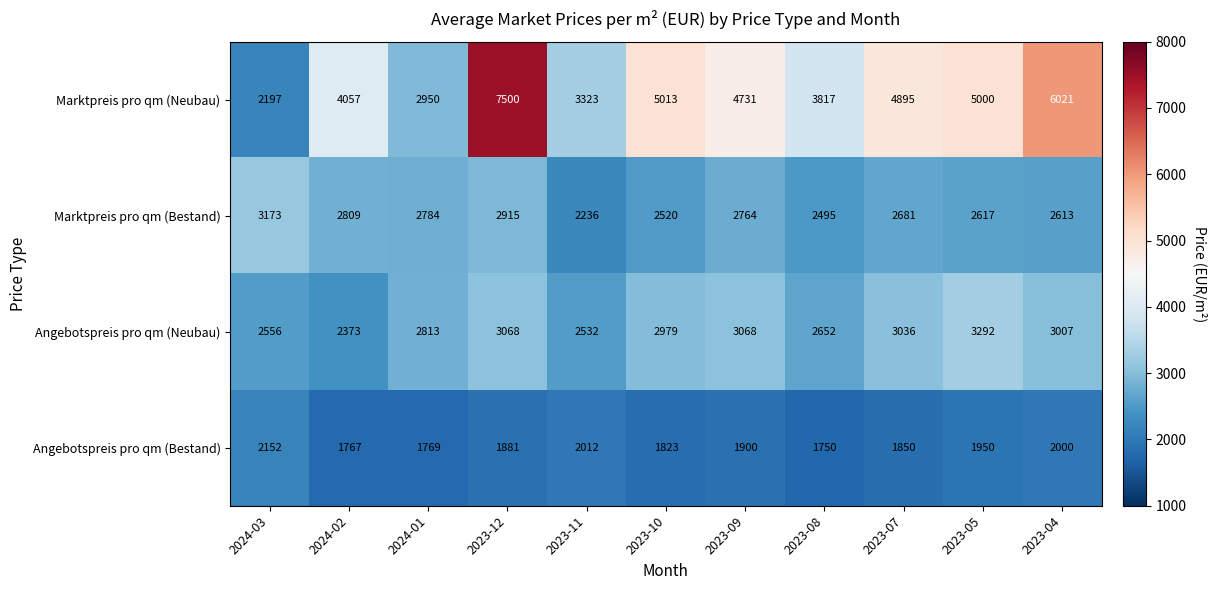

What is the minimum value shown in the chart?

1750